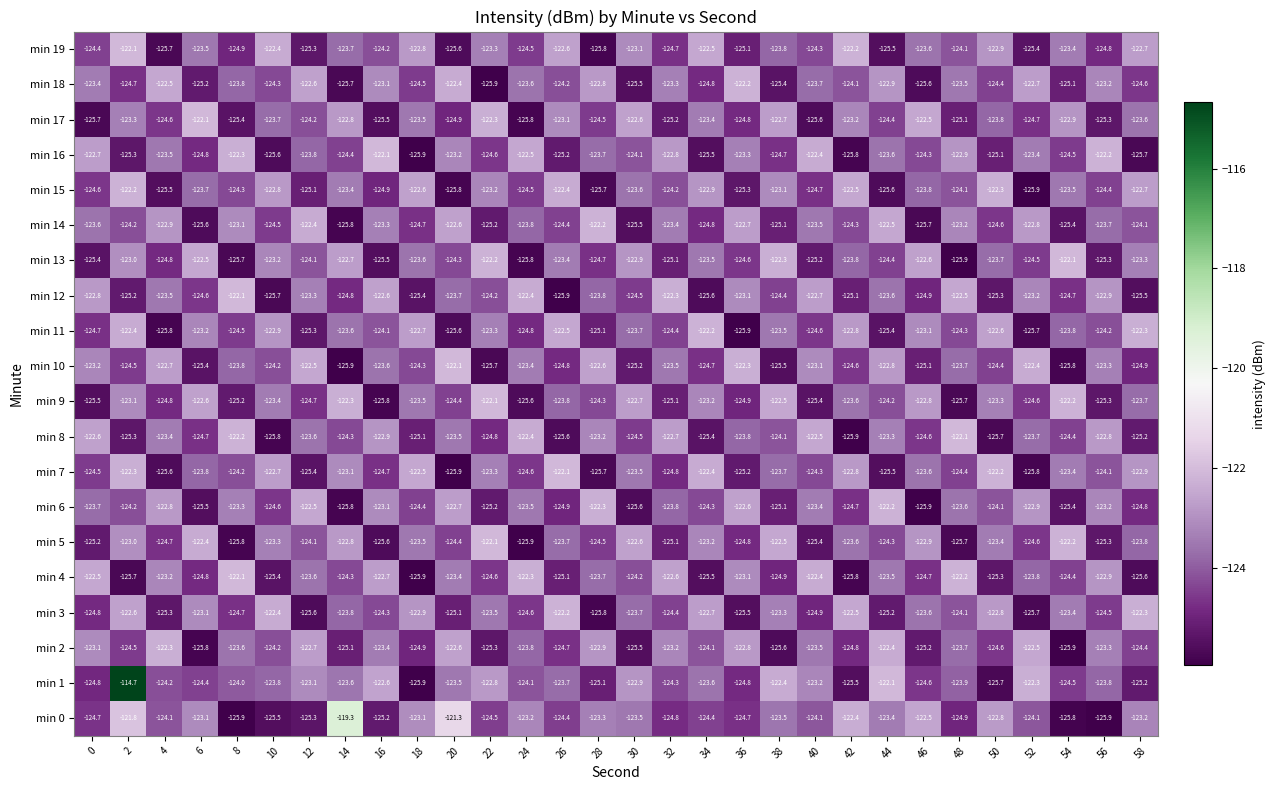

Between 40 and 50, which series saw the biggest shift?

min 8